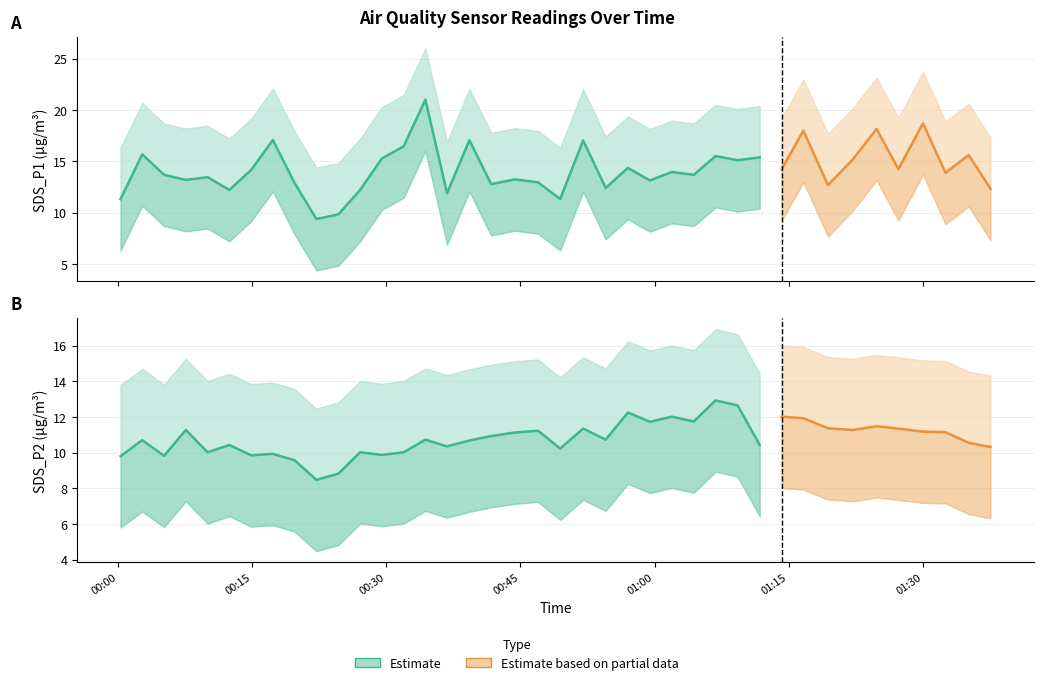

What is the total value across all series at 0?

63.3